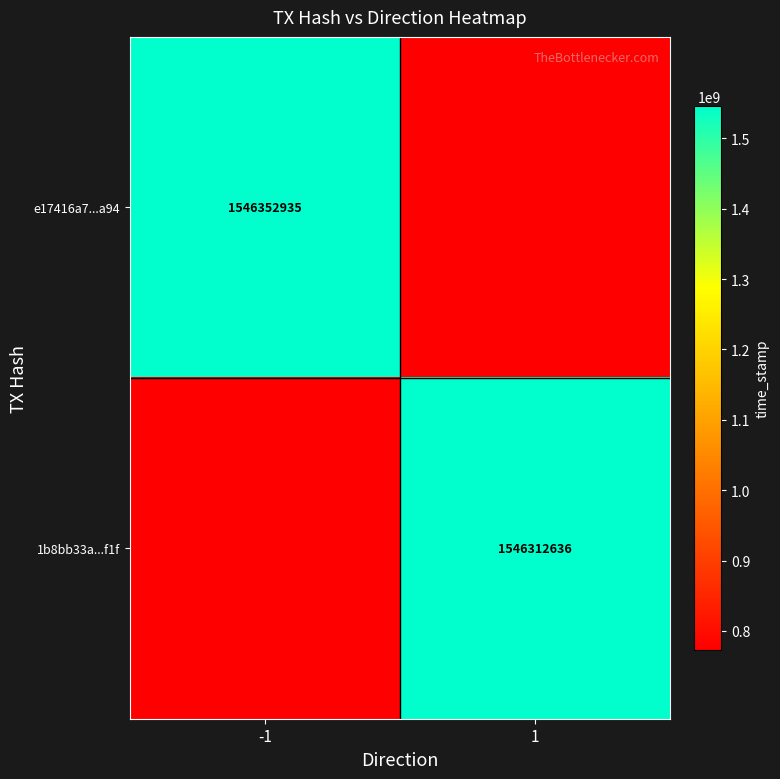

True or false: 1b8bb33a...f1f has a value of 1546312636 at 1.

True